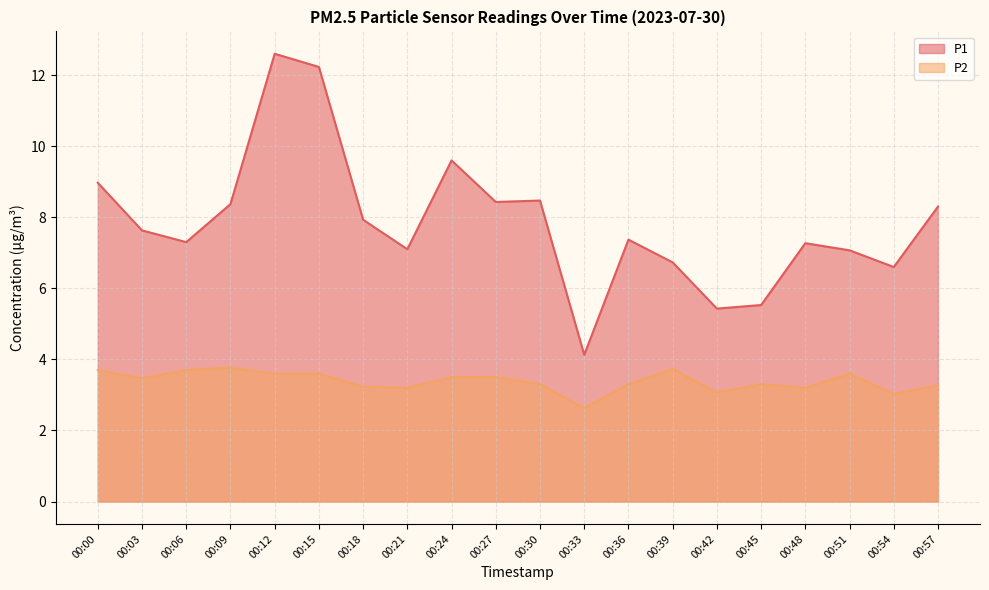

How many values in the P1 series exceed 7?

15